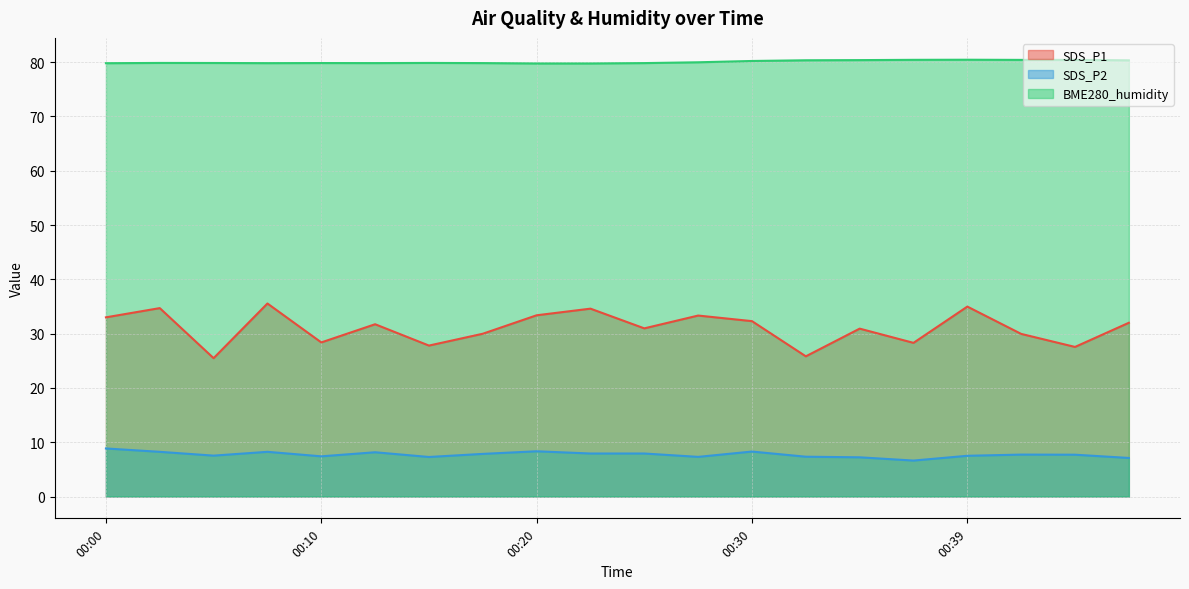

Which series has the largest range (max minus min)?

SDS_P1